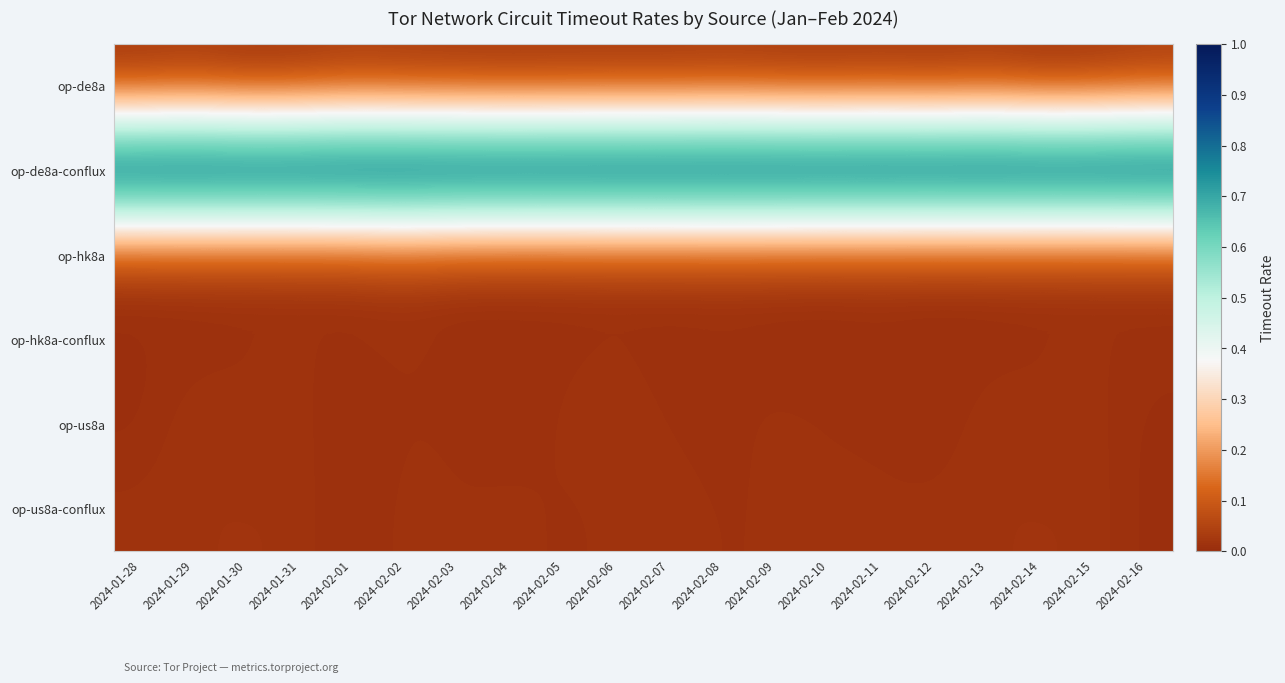

Which series changed the most between 2024-02-06 and 2024-02-13?

op-de8a